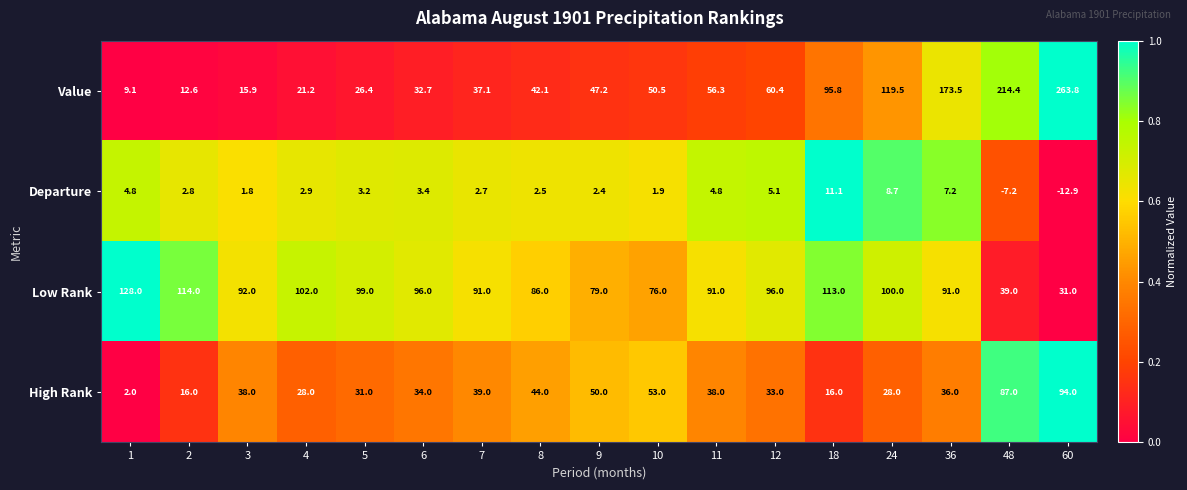

At which label does Value first exceed 47?

9